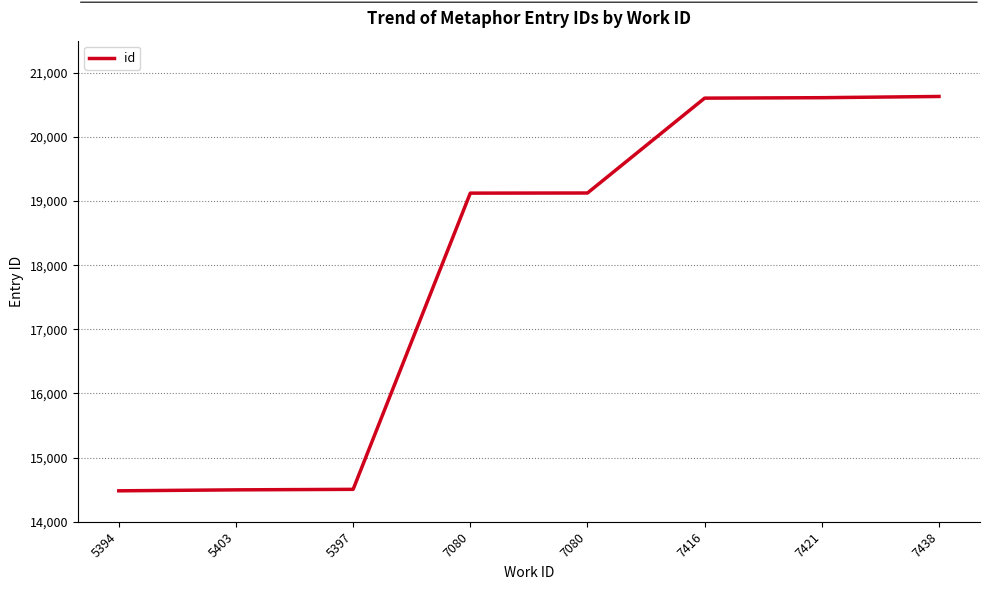

Reading left to right, list all the values displayed in this chart.

14482	14497	14505	19123	19125	20604	20611	20630